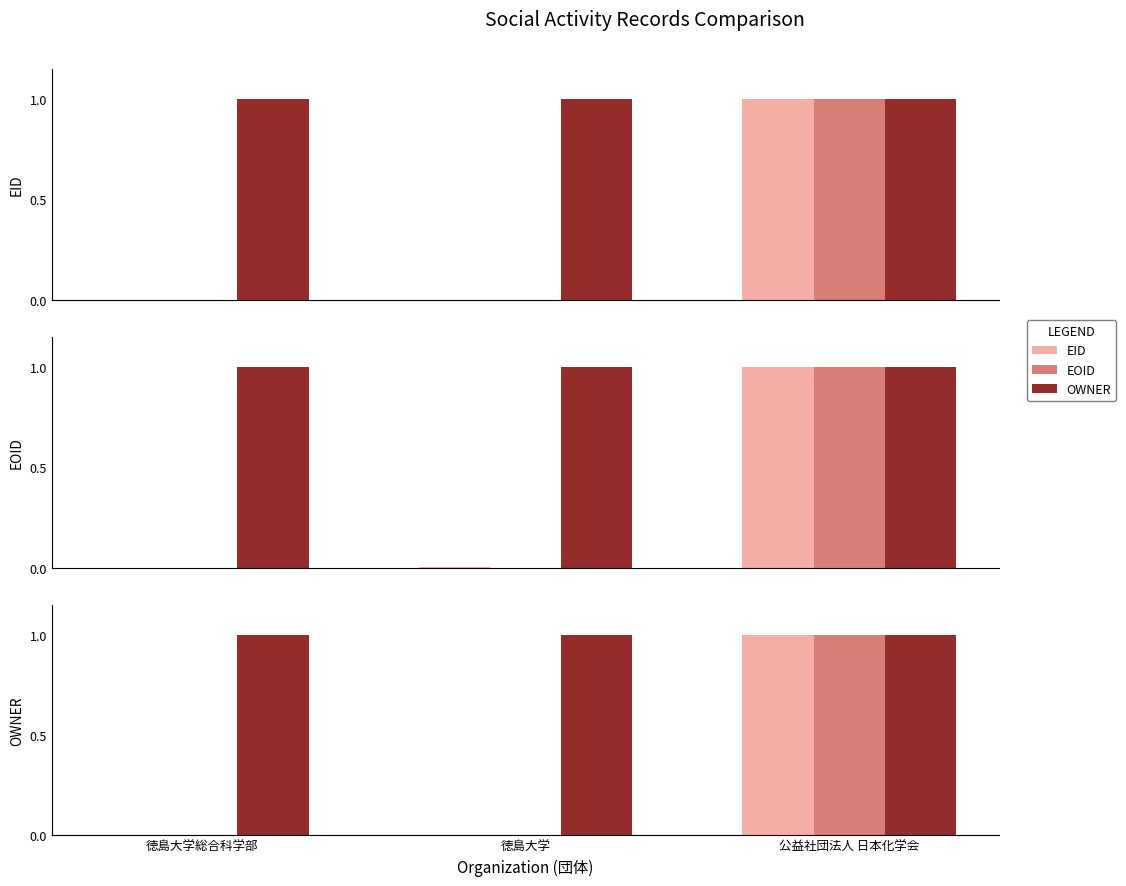

What is the maximum value for EID?

1.0